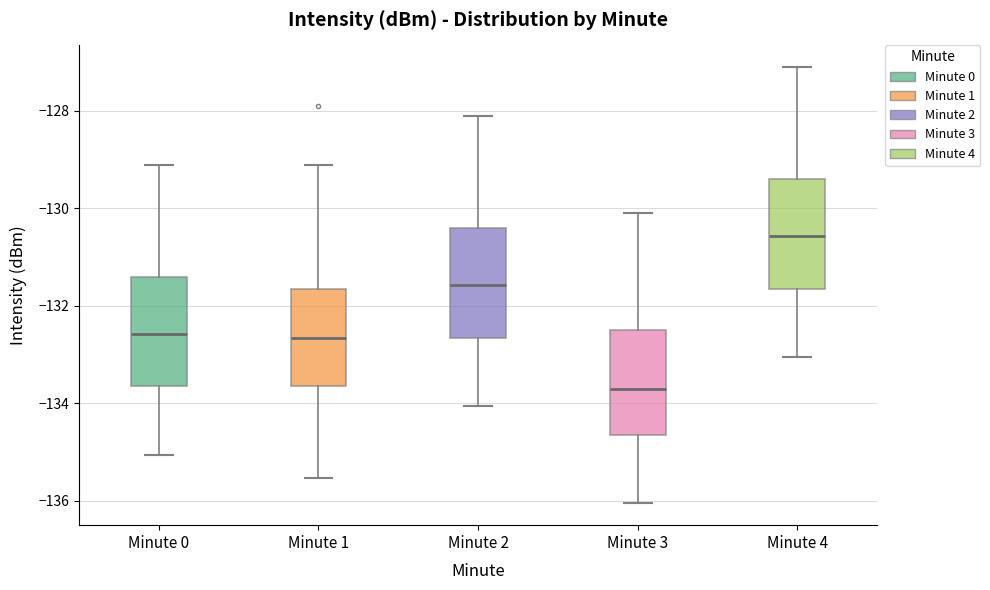

Which box has the highest median line?

Minute 4